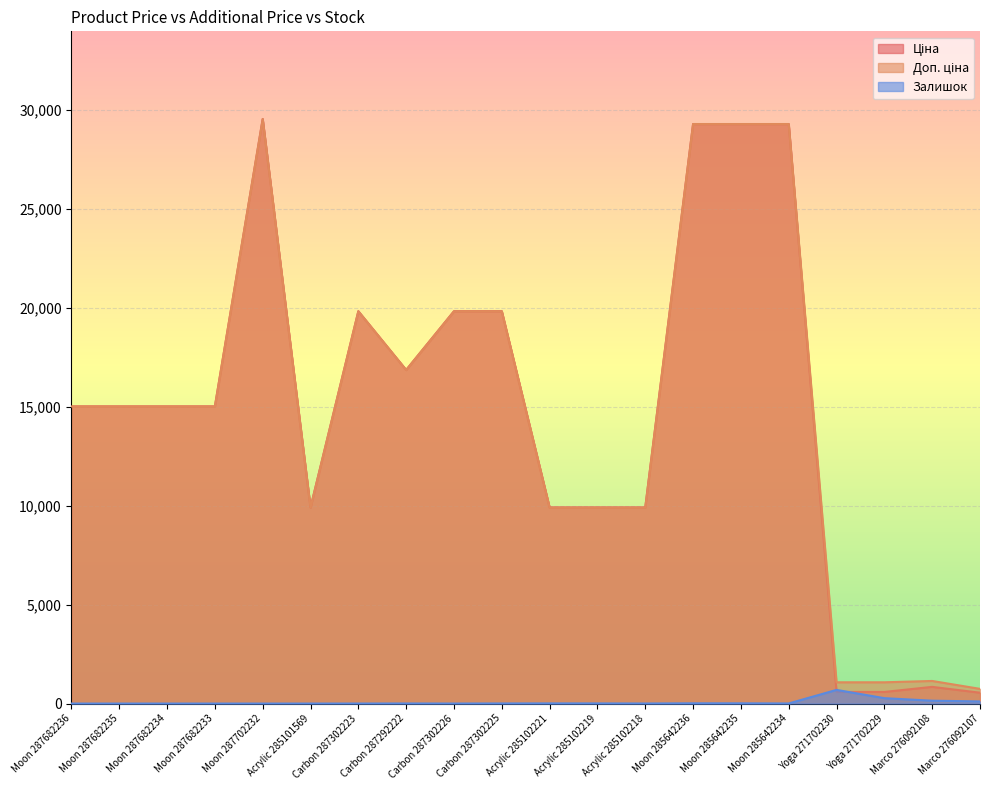

Reading right to left, list all the values displayed in this chart.

Ціна: 547.8	842.8	586.0	586.0	29294.9	29294.9	29294.9	9908.5	9908.5	9908.5	19831.1	19831.1	16863.2	19831.1	9908.5	29548.9	15019.2	15019.2	15019.2	15019.2
Доп. ціна: 742.0	1142.1	1074.5	1074.5	29294.9	29294.9	29294.9	9908.5	9908.5	9908.5	19831.1	19831.1	16863.2	19831.1	9908.5	29548.9	15019.2	15019.2	15019.2	15019.2
Залишок: 107.0	144.0	272.0	690.0	5.0	11.0	12.0	3.0	7.0	8.0	5.0	1.0	4.0	1.0	0.0	0.0	0.0	0.0	0.0	0.0